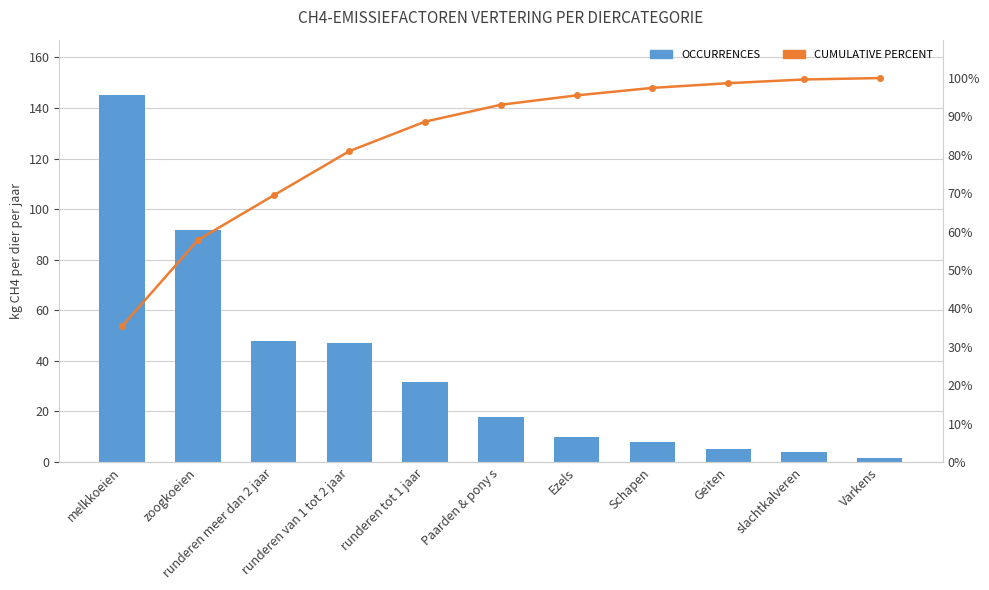

What is the average value of the CUMULATIVE PERCENT series?

83.3